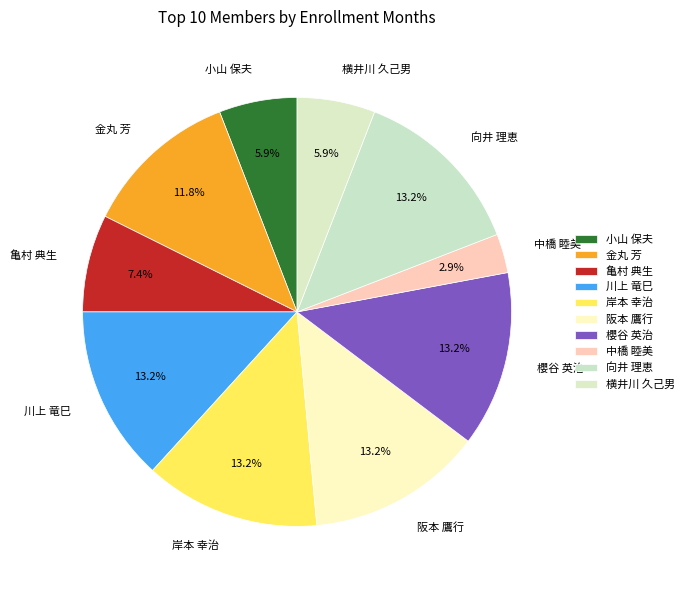

Combined, what portion of the pie is 櫻谷 英治 and 横井川 久己男?

19.1%